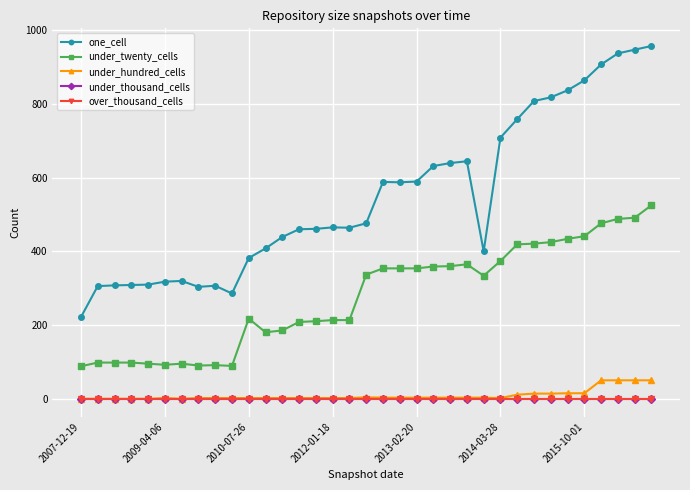

How many interior local peaks does the under_twenty_cells series have?

4